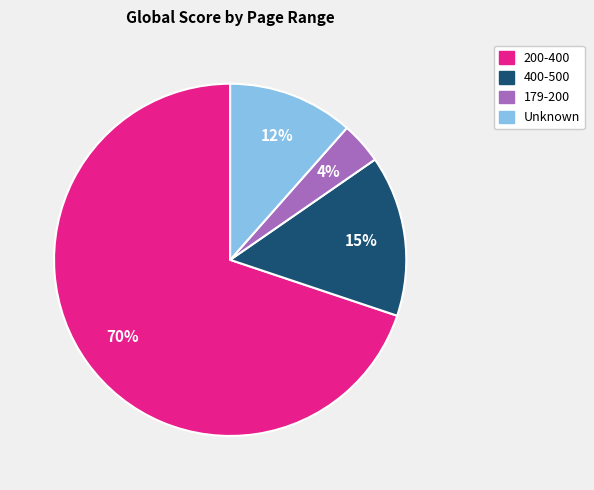

Is there a majority slice in this chart?

Yes